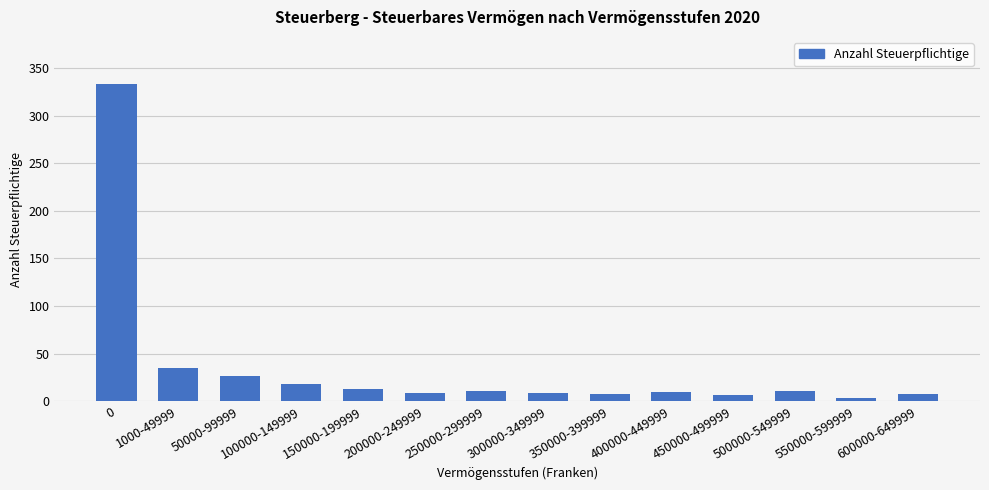

What is the label of the 12th bar from the left?

500000-549999